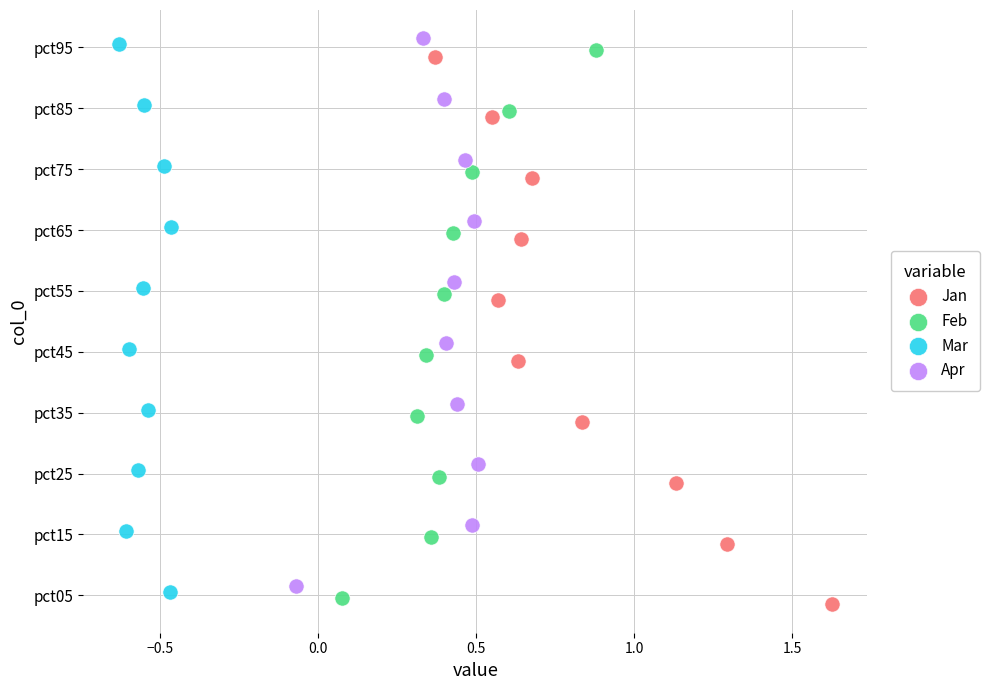

Which series contains the highest Y value?

Apr